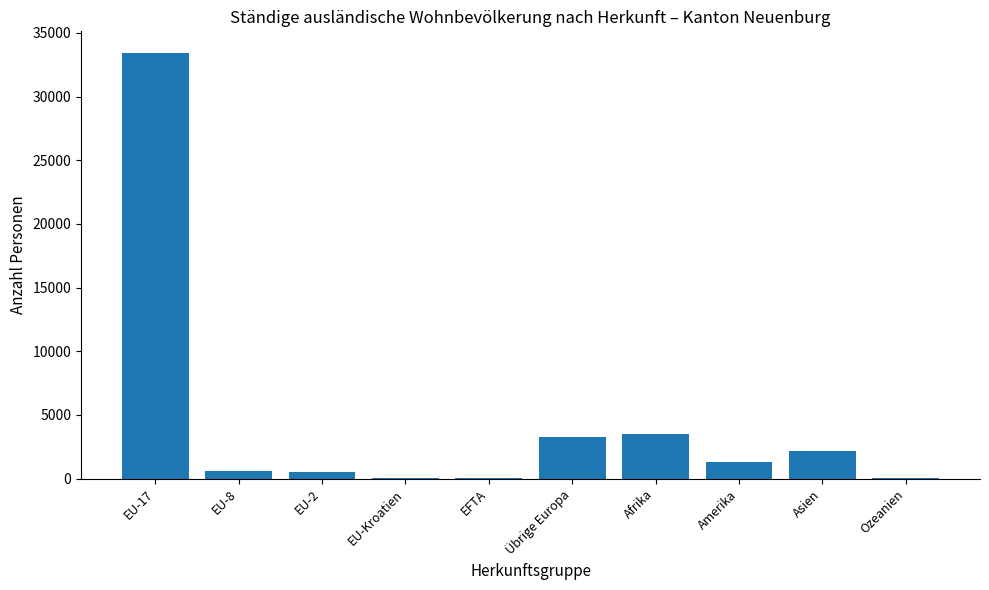

The chart shows a value of 32 at EFTA. True or false?

True